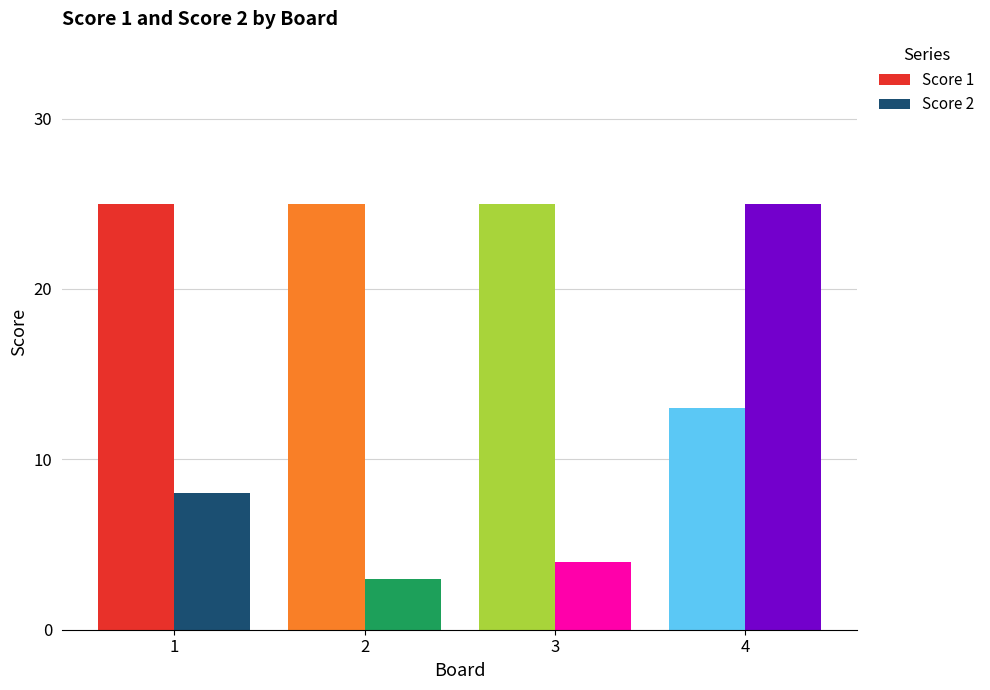

Reading left to right, transcribe all the data shown in this chart.

Score 1: 1=25	2=25	3=25	4=13
Score 2: 1=8	2=3	3=4	4=25